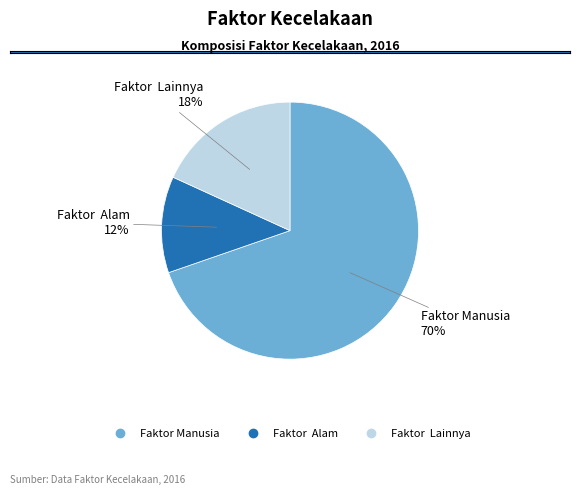

To the nearest percent, what is the difference between the Faktor Lainnya and Faktor Alam slice percentages?

6%